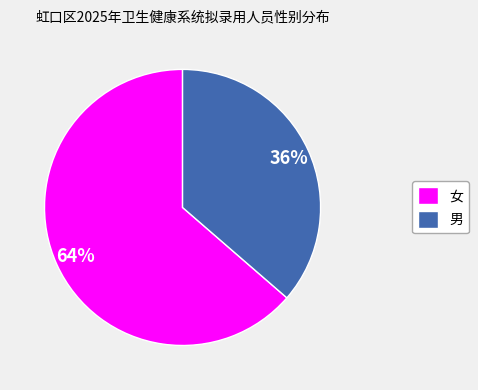

Which category has the biggest portion of the pie?

女